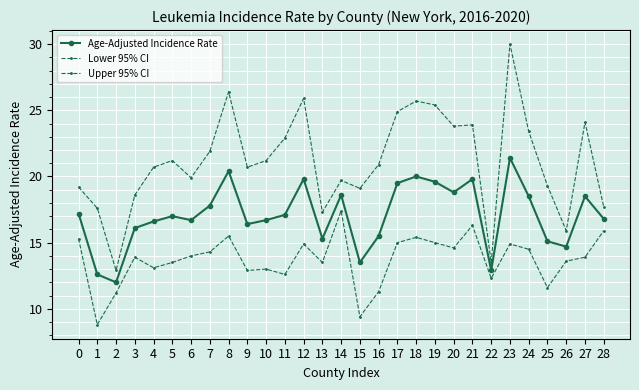

Is the value of Age-Adjusted Incidence Rate at 19 greater than the value of Lower 95% CI at 19?

Yes